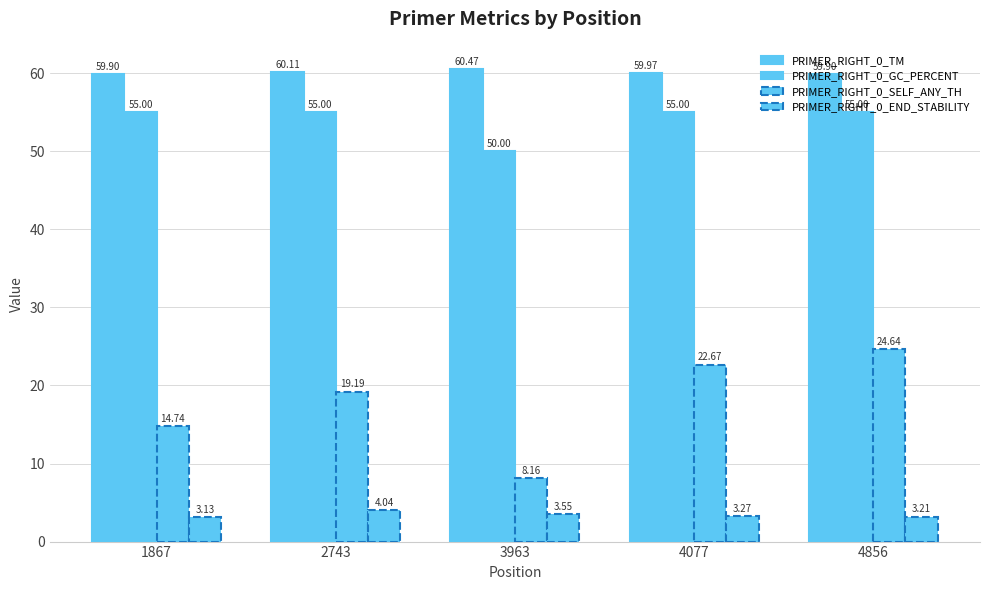

Is it true that PRIMER_RIGHT_0_GC_PERCENT equals 11.9 at 4856?

False